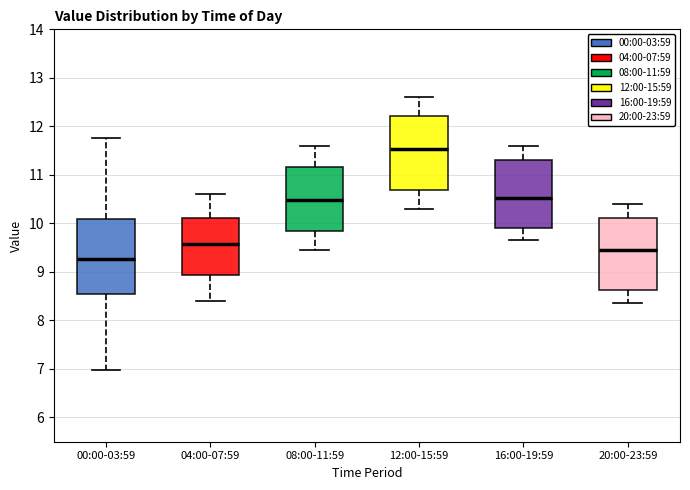

Where does the upper whisker of the box for 00:00-03:59 end on the y-axis? The values are not printed on the chart, so give them approximately, as read against the axis.

11.8